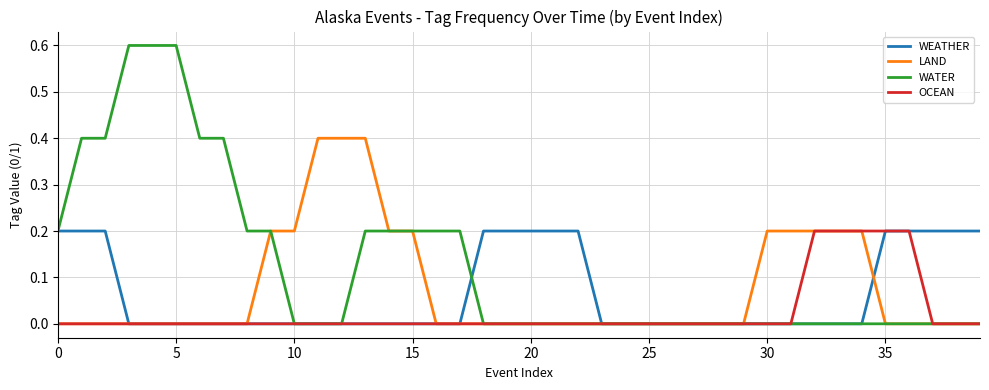

Which series has the largest total across all categories?

WATER